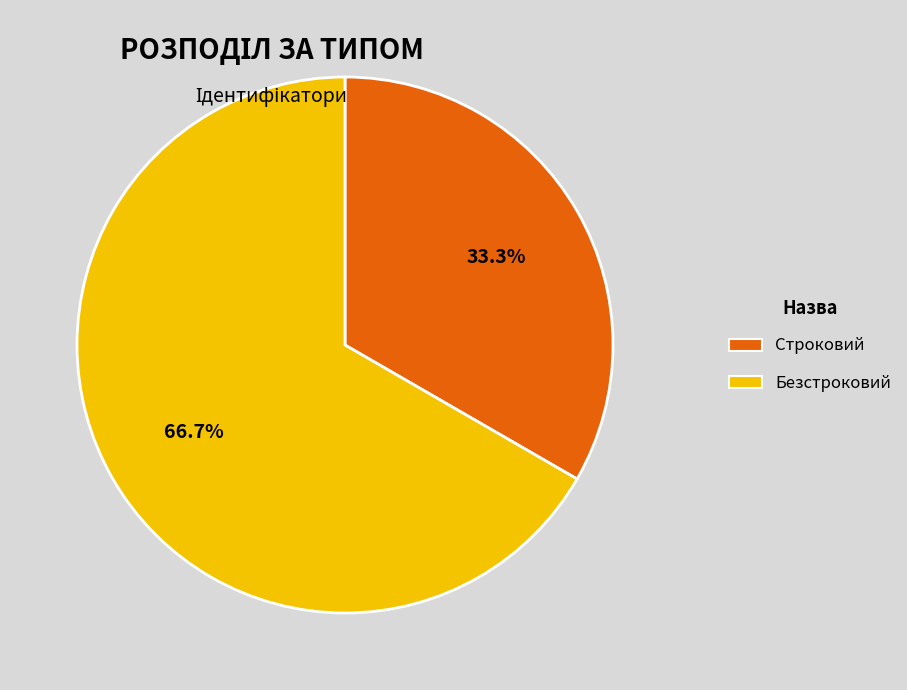

To the nearest percent, what is the combined percentage of Безстроковий and Строковий?

100%